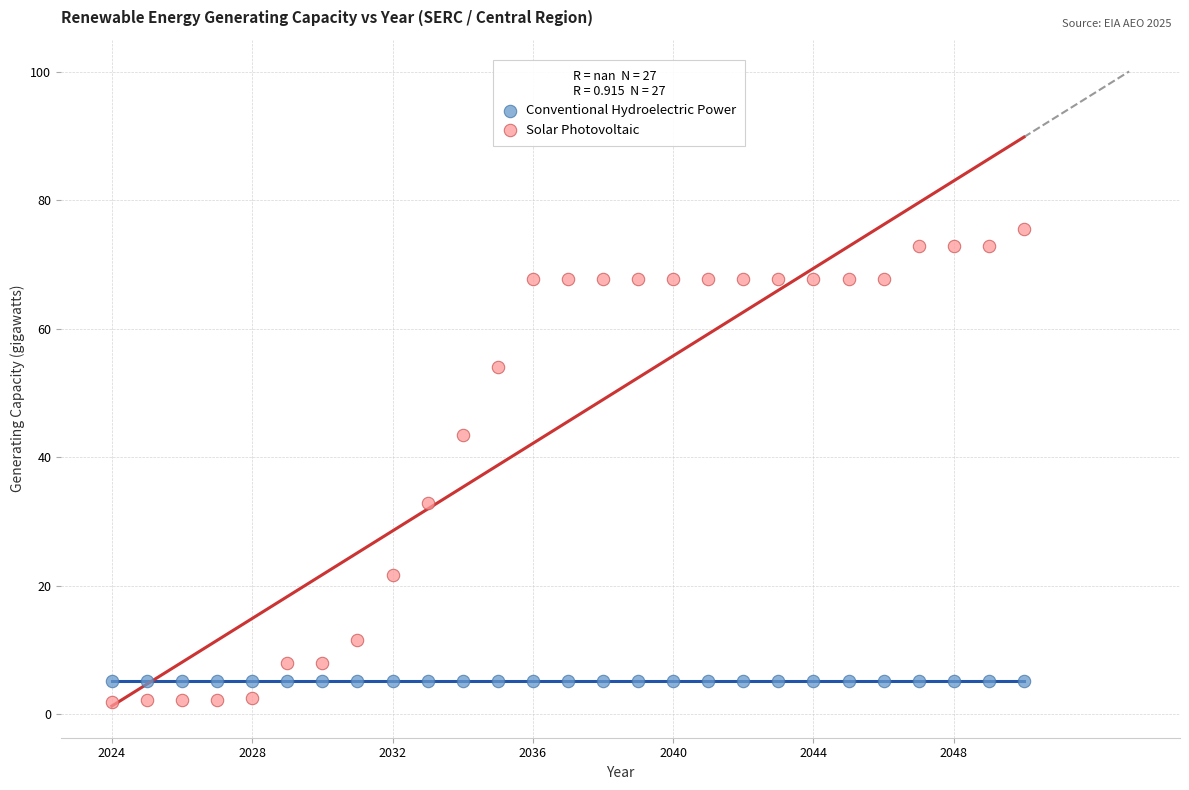

What are all the series names shown in the legend?

Conventional Hydroelectric Power, Solar Photovoltaic